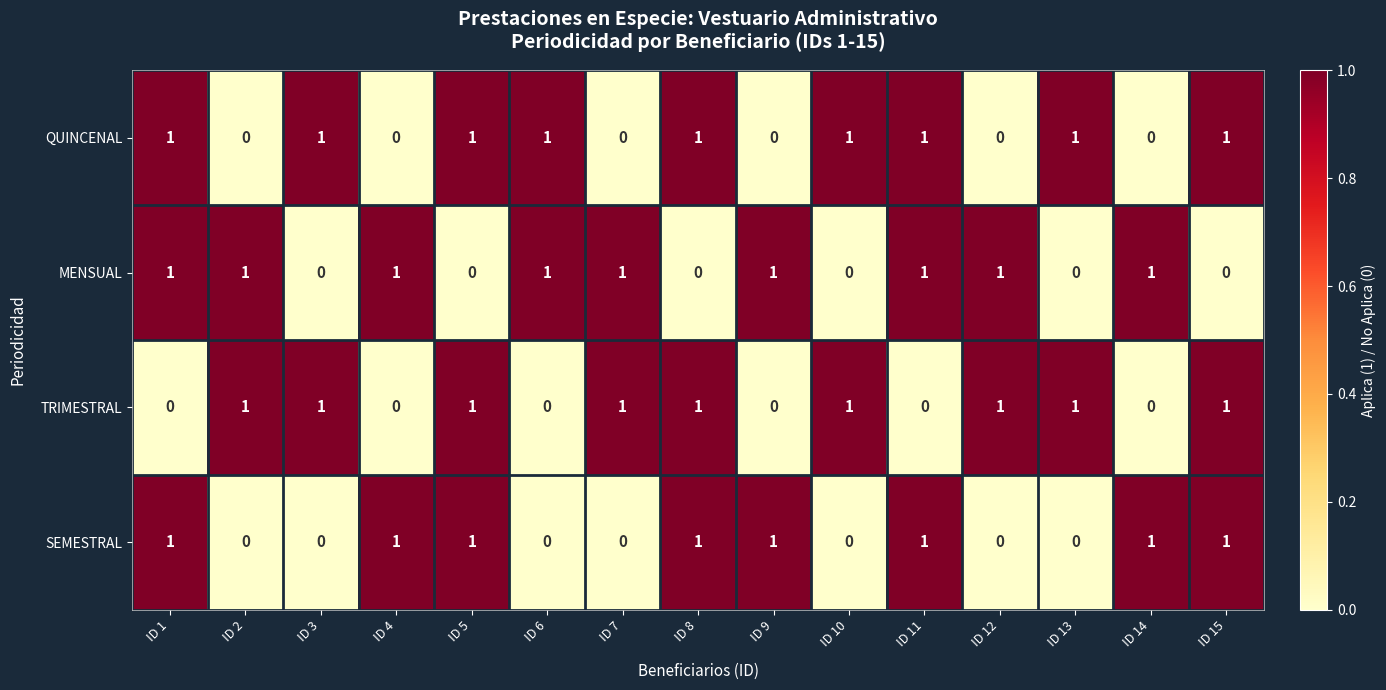

What is the spread (max minus min) of values at ID 1?

1